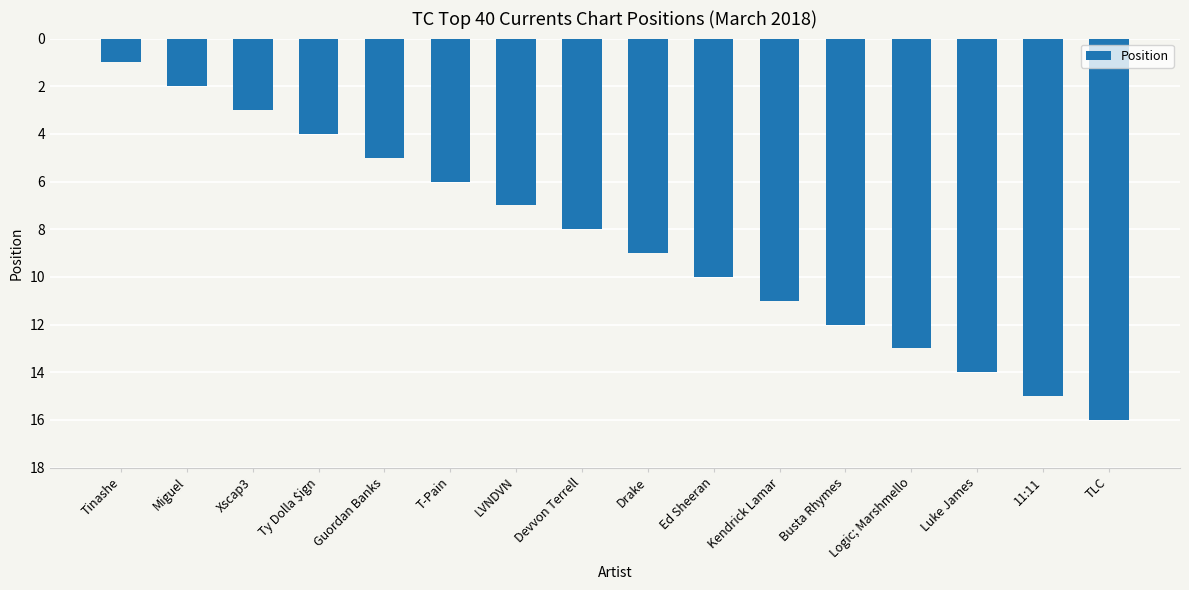

Which has a higher value, LVNDVN or Busta Rhymes?

Busta Rhymes